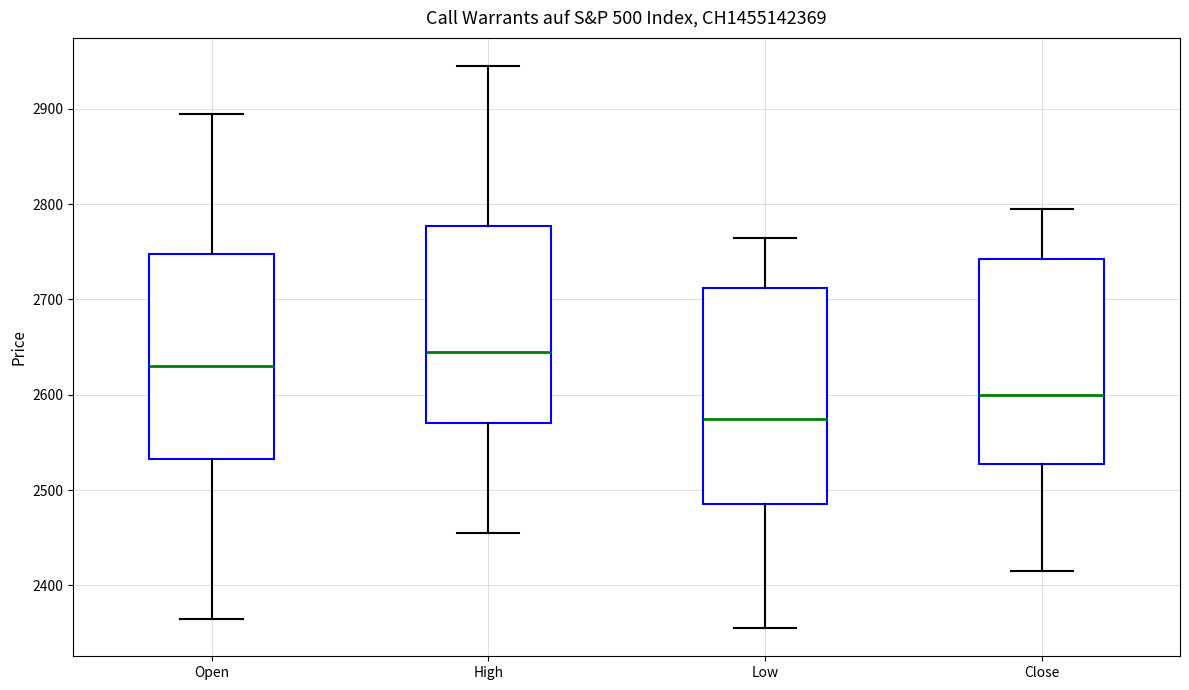

Which box has the highest median line?

High